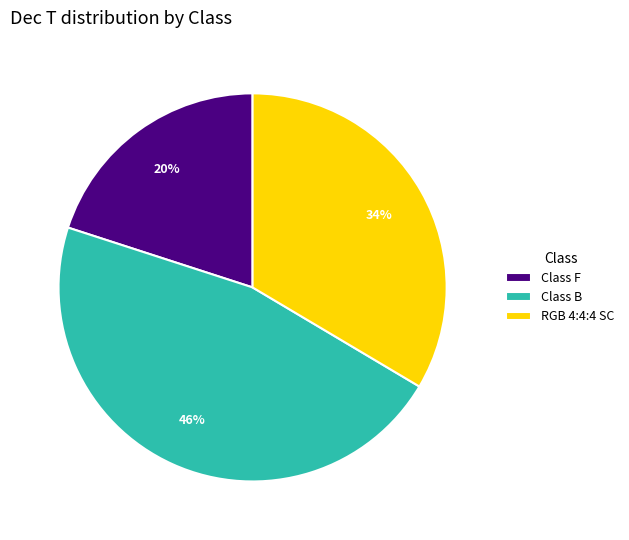

Between RGB 4:4:4 SC and Class F, which is larger?

RGB 4:4:4 SC